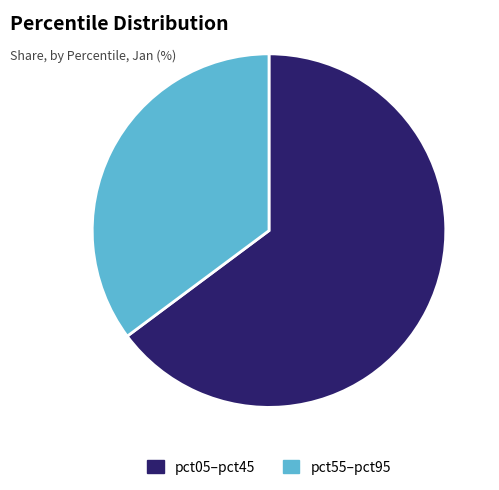

True or false: pct05–pct45 accounts for 56% of the total.

False